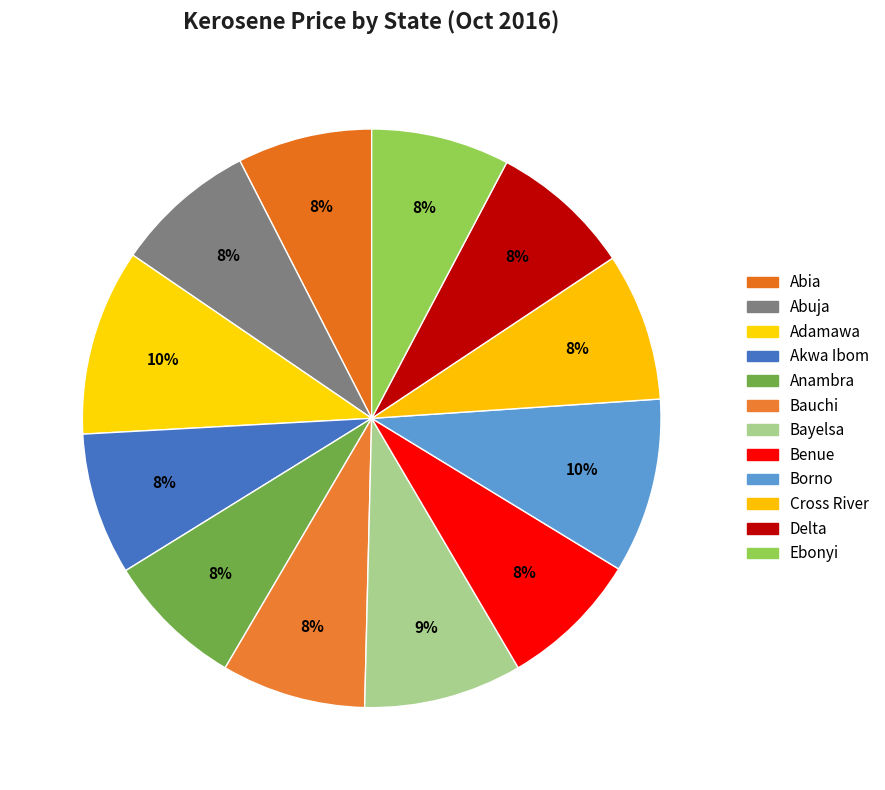

Rank the categories by value from lowest to highest.

Abia, Anambra, Ebonyi, Benue, Abuja, Delta, Akwa Ibom, Bauchi, Cross River, Bayelsa, Borno, Adamawa